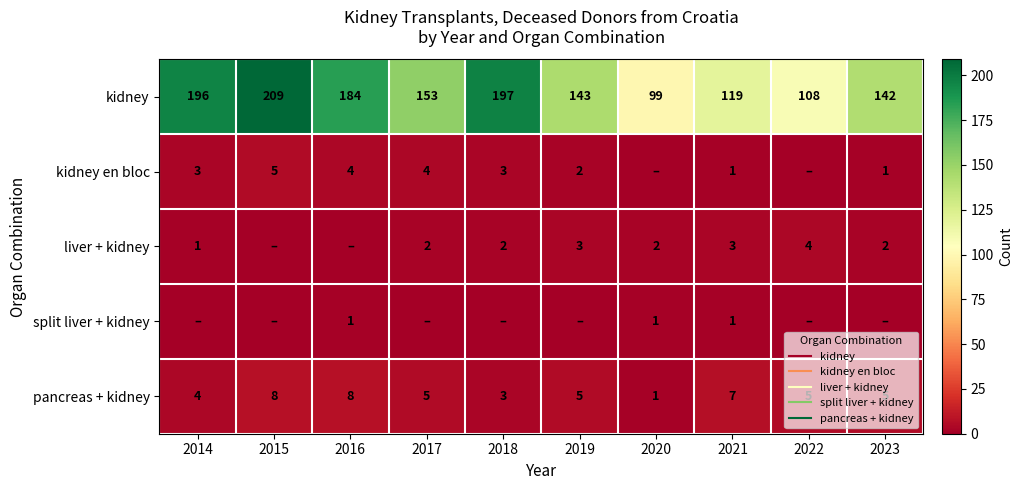

The value of kidney at 2019 is 143. True or false?

True